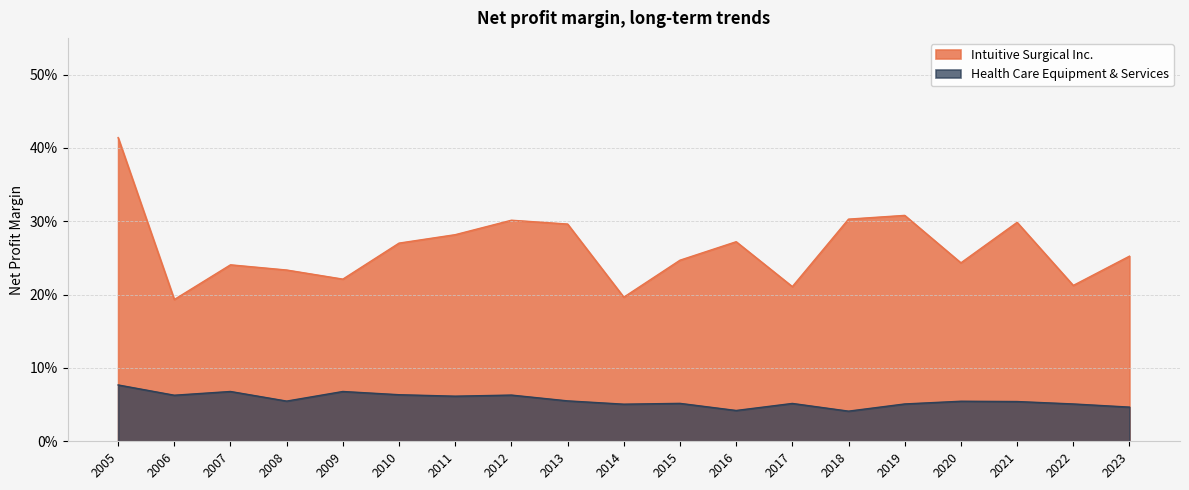

What is the difference between the Intuitive Surgical Inc. values at 2005 and 2023?

0.2